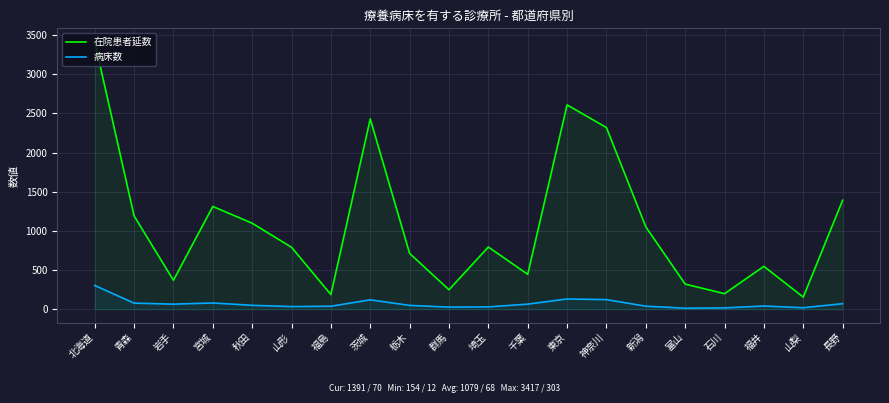

Does the chart display data point markers on the line(s)?

No